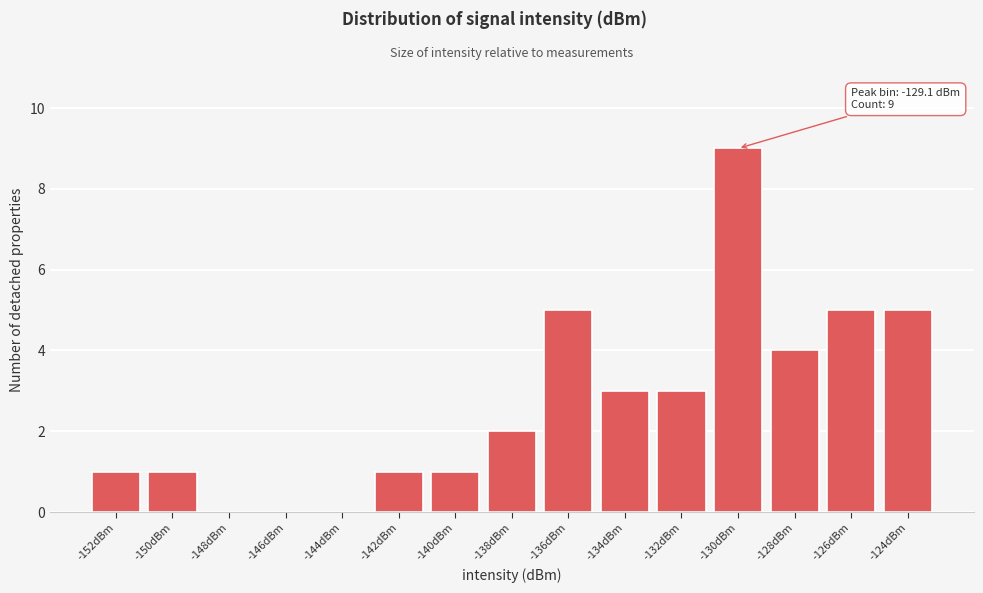

Reading left to right, transcribe all the data shown in this chart.

-152dBm=1	-150dBm=1	-148dBm=0	-146dBm=0	-144dBm=0	-142dBm=1	-140dBm=1	-138dBm=2	-136dBm=5	-134dBm=3	-132dBm=3	-130dBm=9	-128dBm=4	-126dBm=5	-124dBm=5